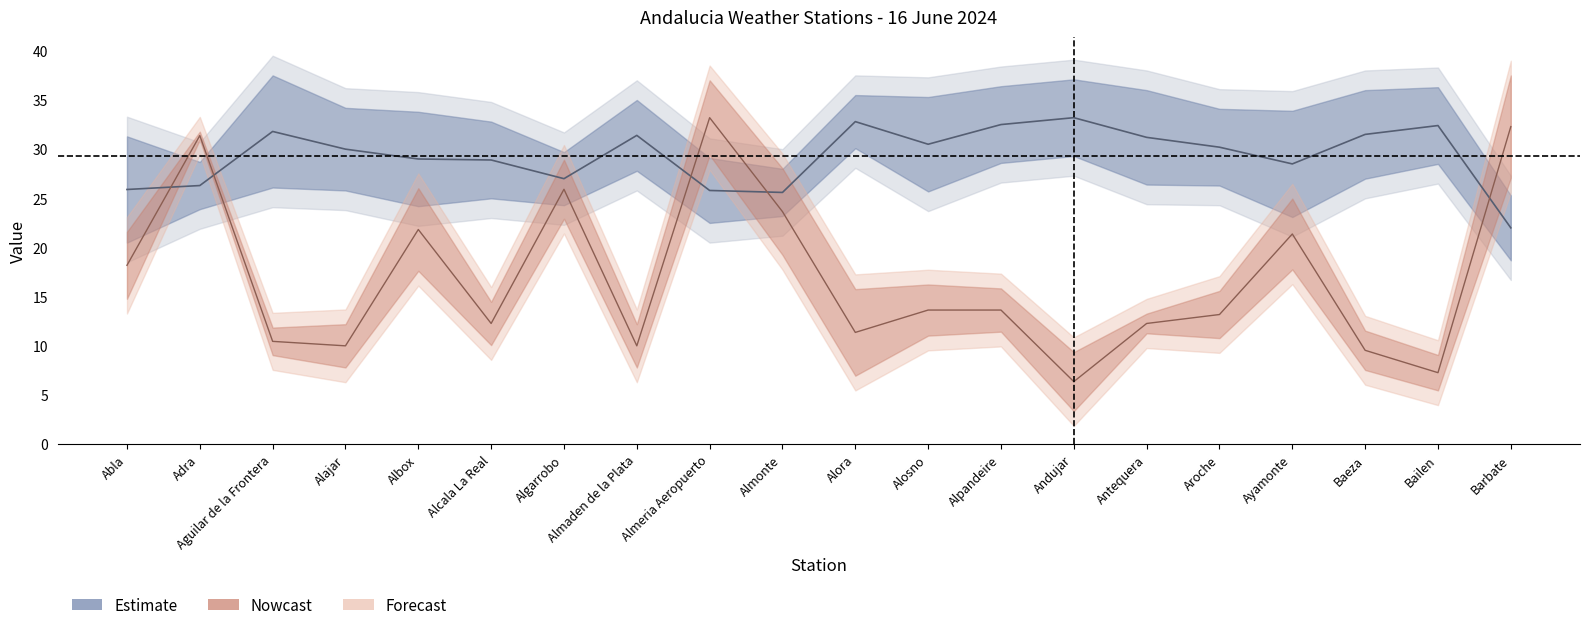

Does the chart display data point markers on the line(s)?

No